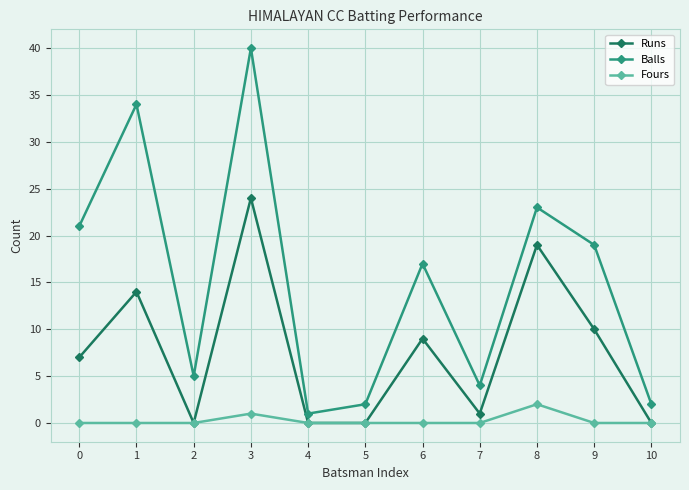

Reading left to right, what are all the values shown in this chart?

Runs: 0=7	1=14	2=0	3=24	4=0	5=0	6=9	7=1	8=19	9=10	10=0
Balls: 0=21	1=34	2=5	3=40	4=1	5=2	6=17	7=4	8=23	9=19	10=2
Fours: 0=0	1=0	2=0	3=1	4=0	5=0	6=0	7=0	8=2	9=0	10=0